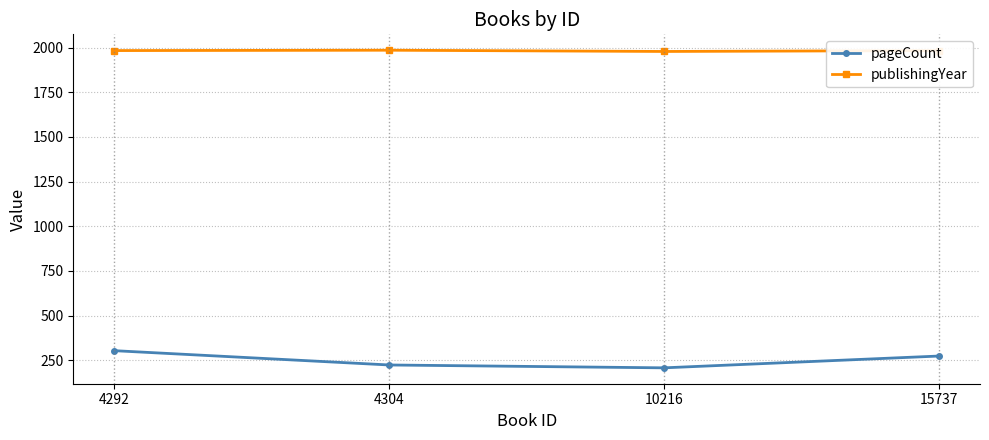

Is the value of pageCount at 4304 greater than the value of publishingYear at 4304?

No